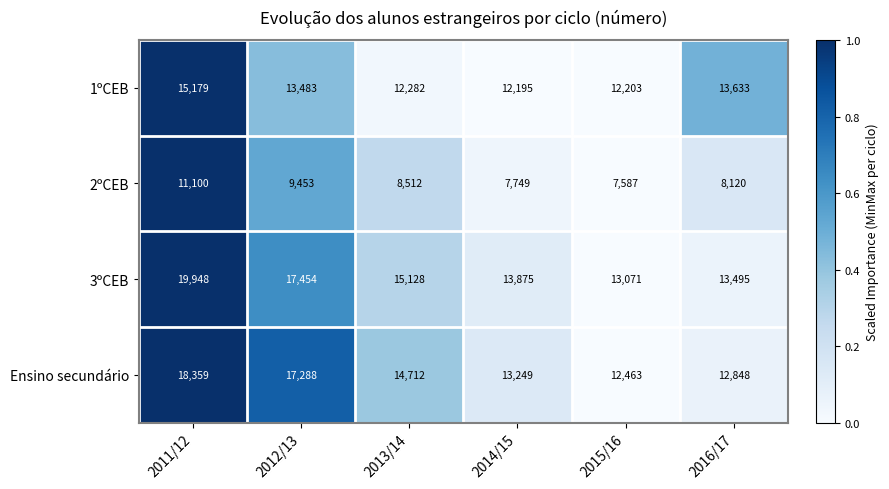

At which label does 2ºCEB first exceed 8512?

2011/12